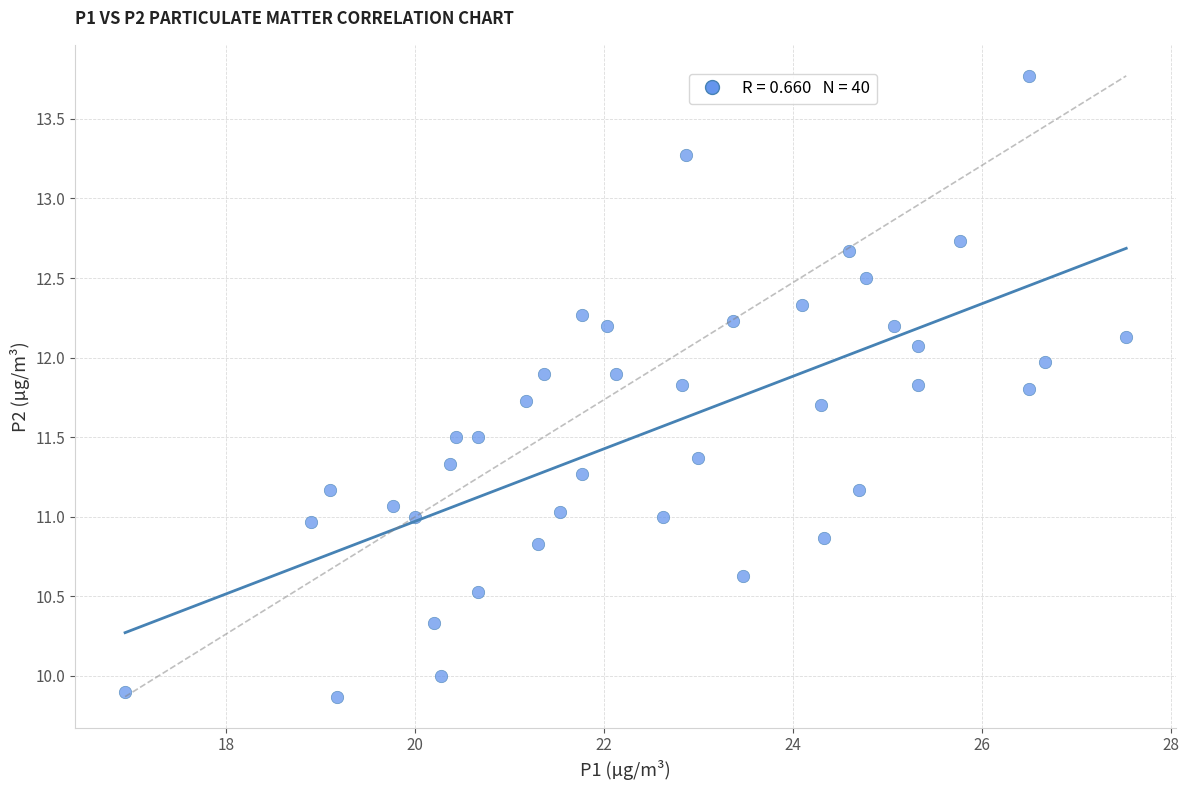

What is the range of X values (max minus min)?

10.6